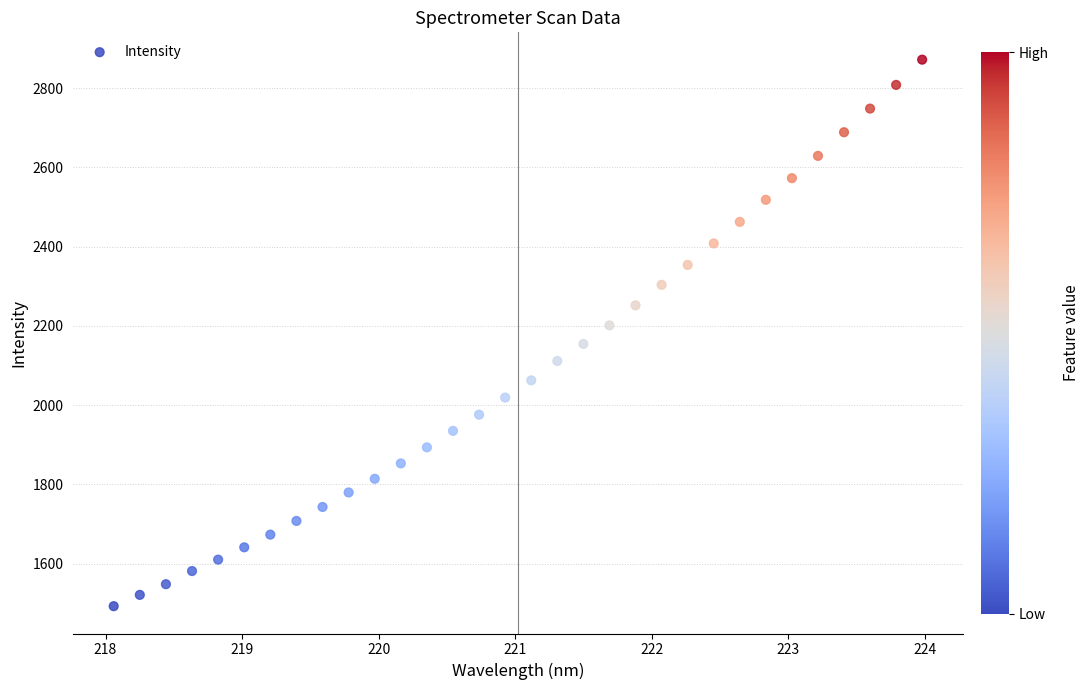

What is the range of Y values (max minus min)?

1379.2